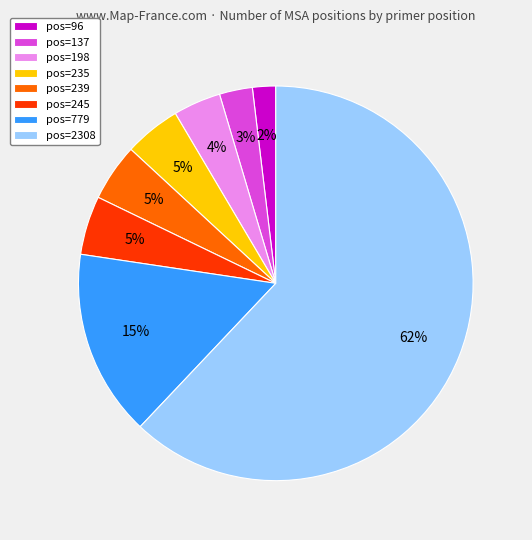

Which category accounts for the majority?

pos=2308